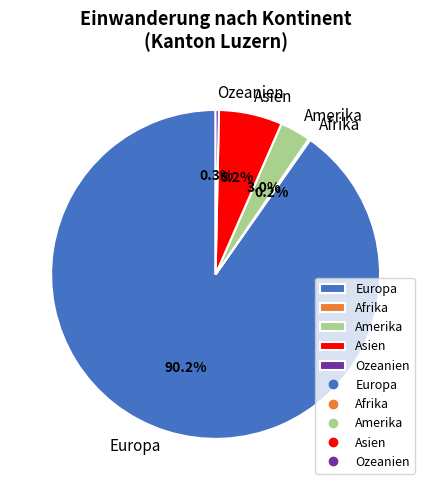

Which slice is the largest?

Europa